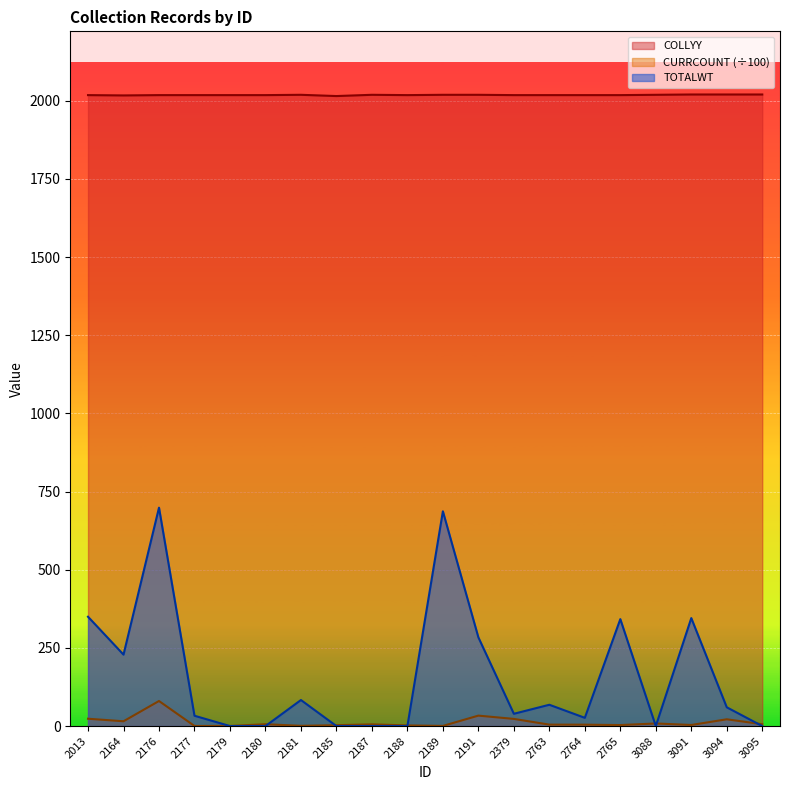

At how many categories does at least one series exceed 1160?

20